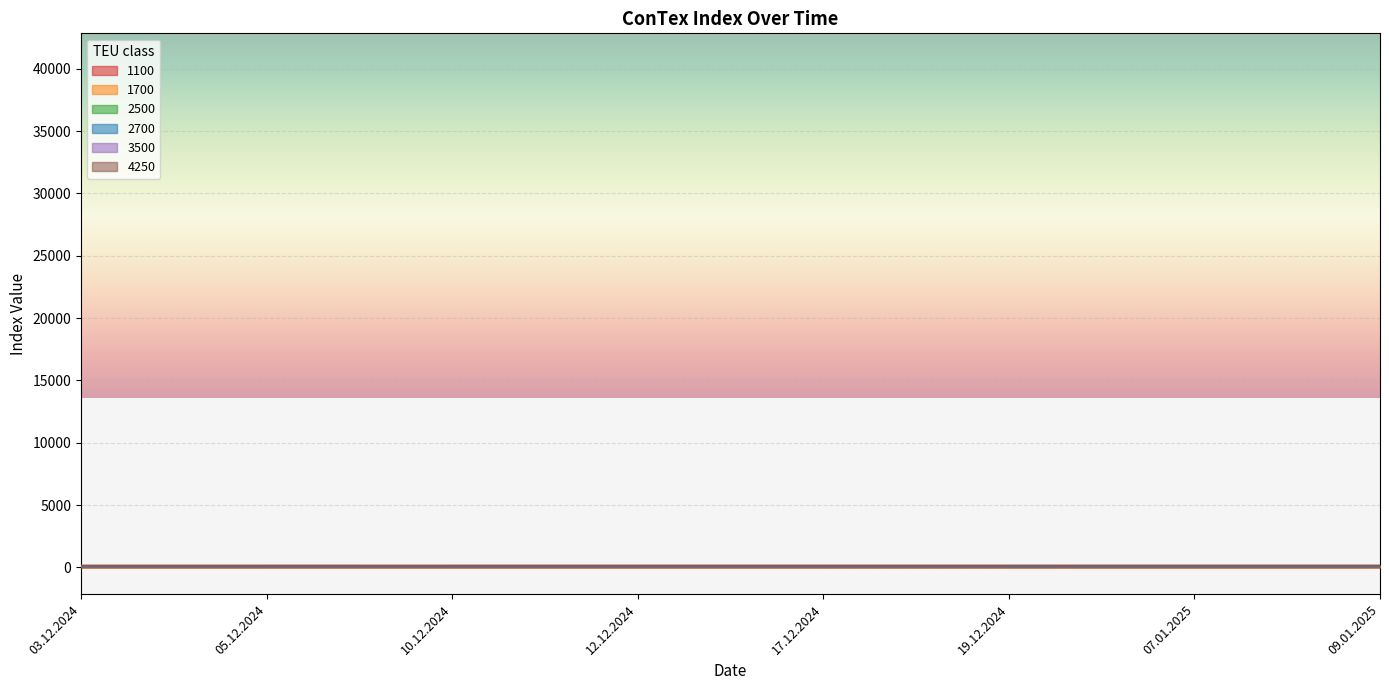

What is the label of the 1st point from the right?

09.01.2025